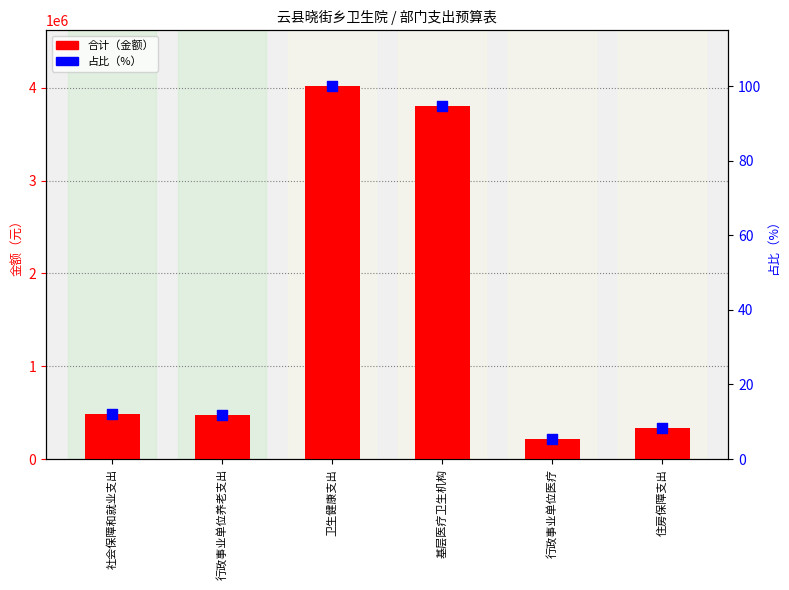

Which series contains the highest Y value?

合计